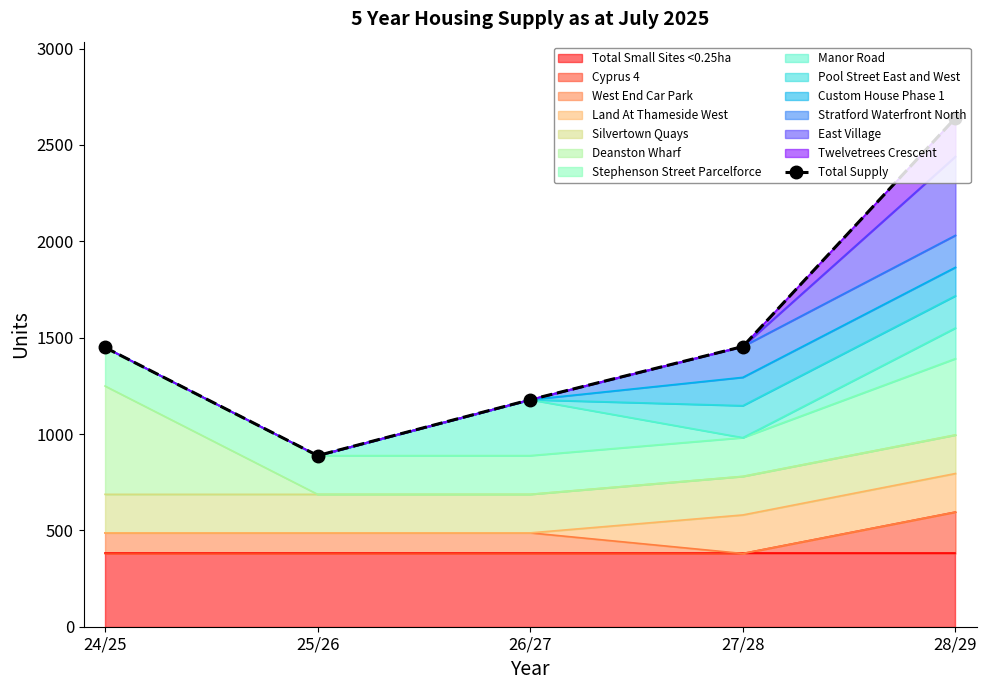

Which label corresponds to the smallest value in the chart?

25/26